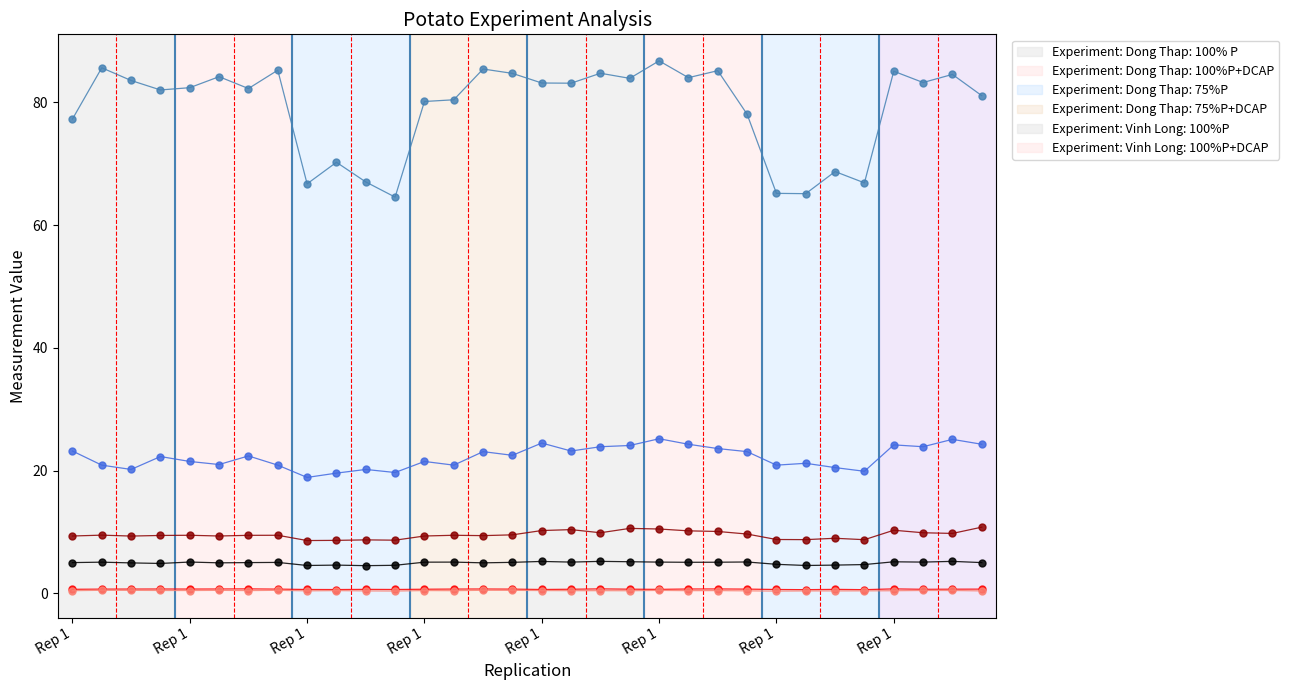

Does the chart display data point markers on the line(s)?

Yes